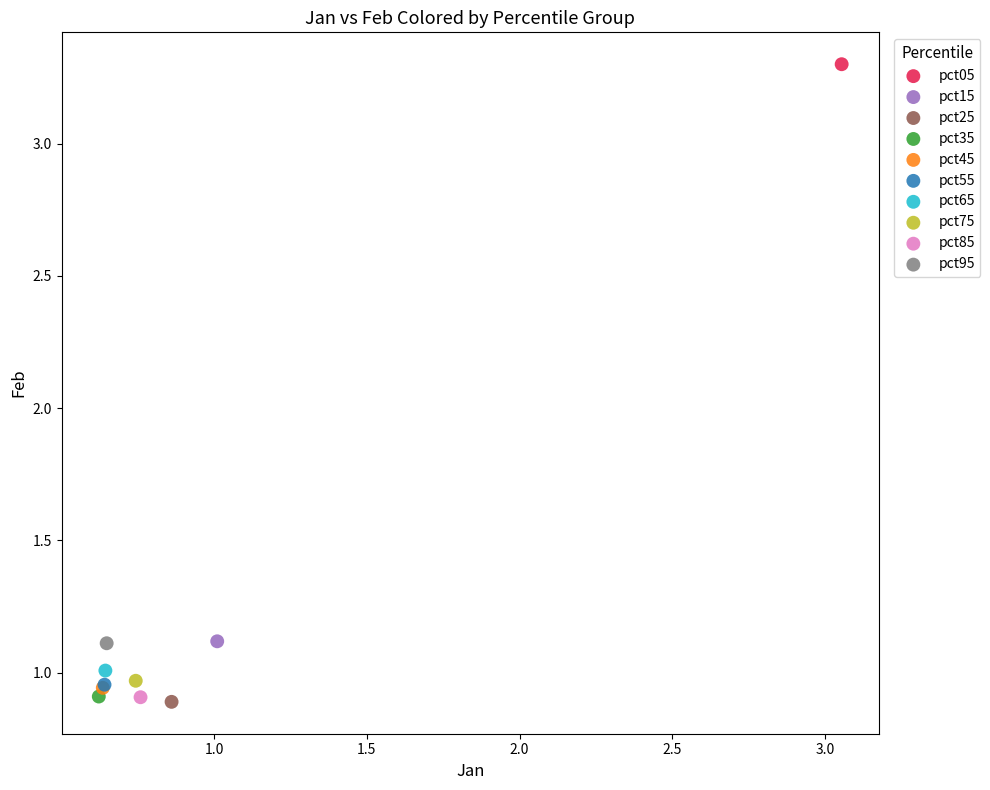

What are all the series names shown in the legend?

pct05, pct15, pct25, pct35, pct45, pct55, pct65, pct75, pct85, pct95